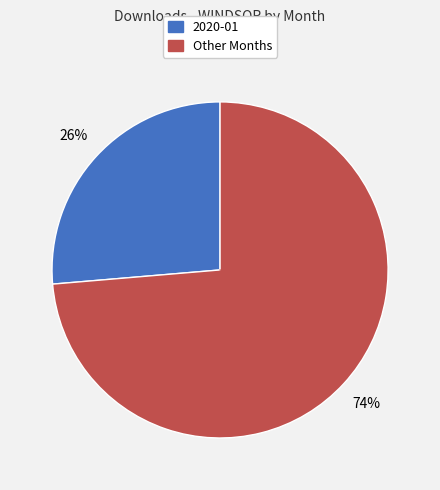

Is there a majority slice in this chart?

Yes